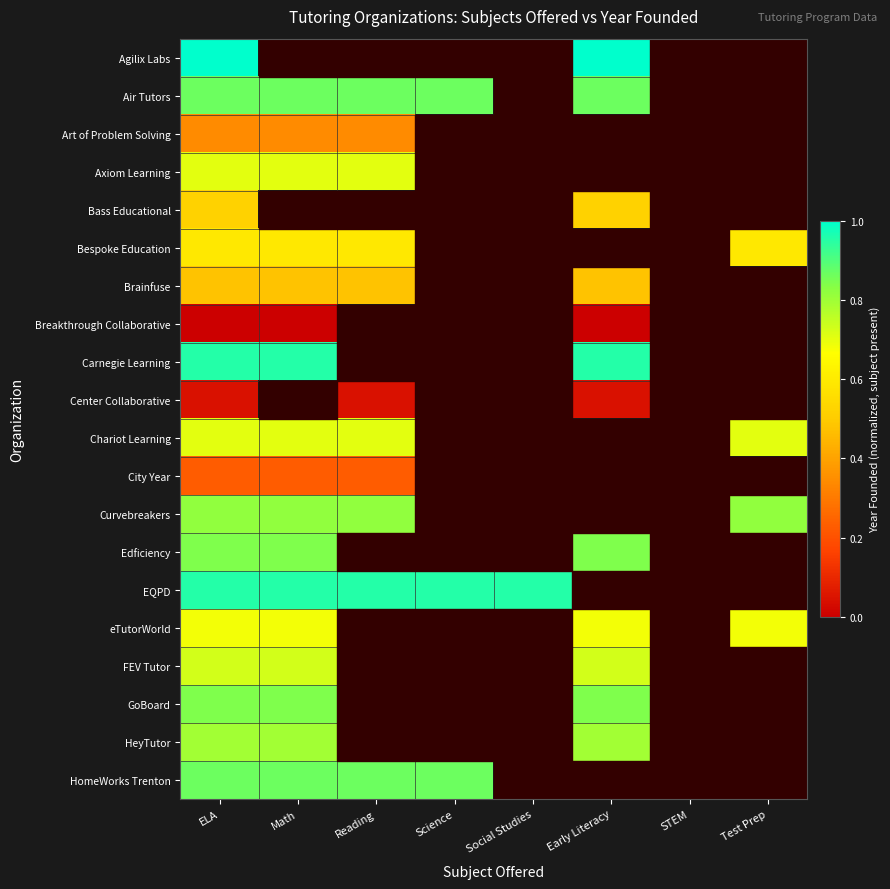

What is the approximate value of Air Tutors at Math?

0.9